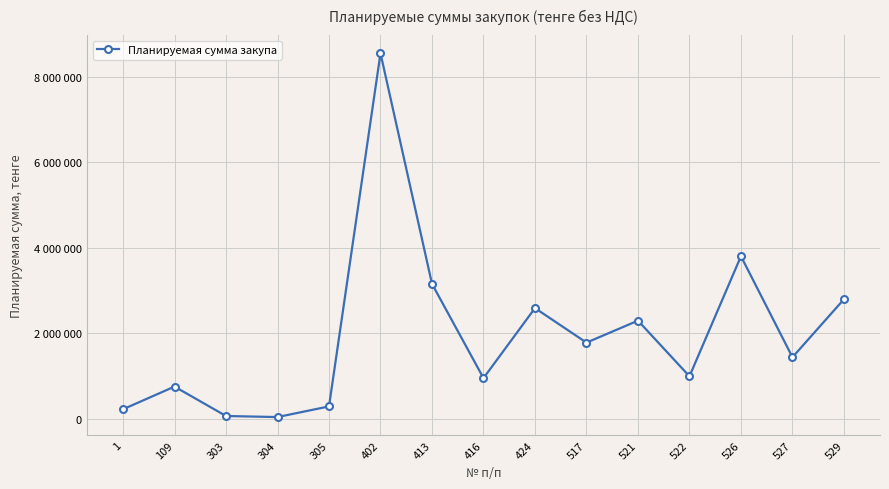

What is the difference between the maximum and minimum values?

8496520.9